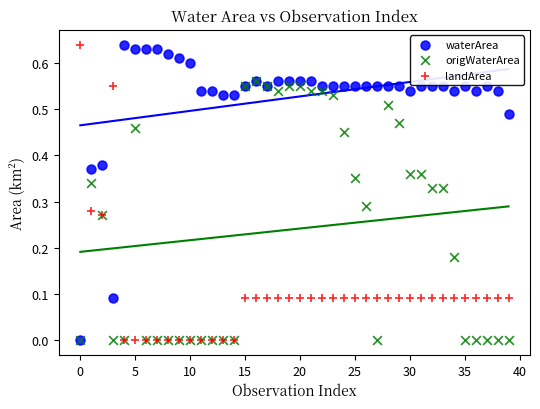

What are all the series names shown in the legend?

waterArea, origWaterArea, landArea